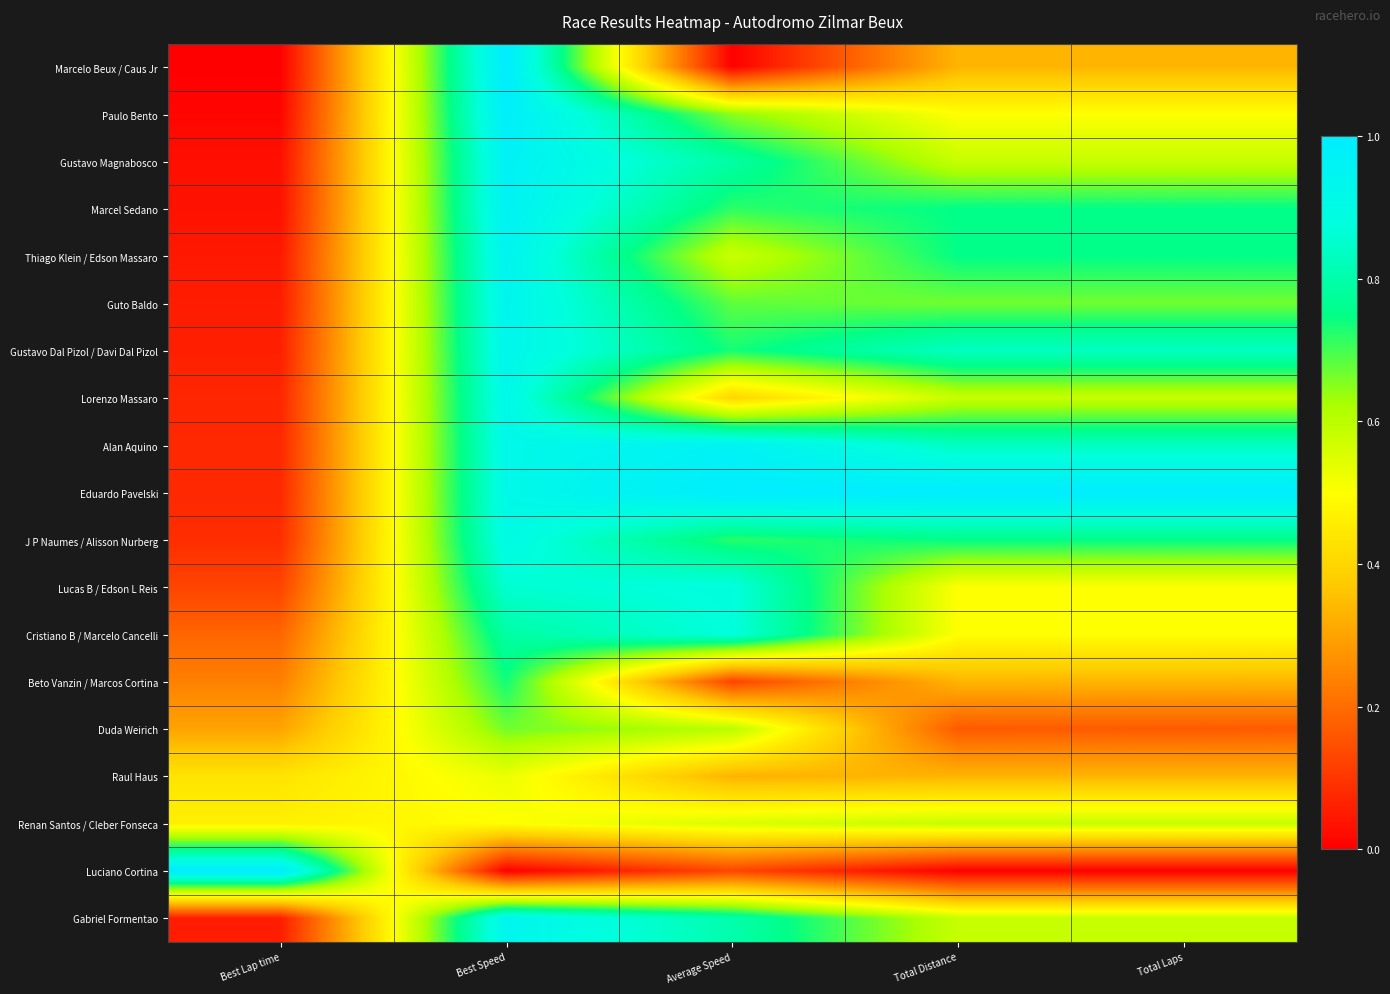

Rank the series by their maximum value, from lowest to highest.

Raul Haus, Renan Santos / Cleber Fonseca, Duda Weirich, Beto Vanzin / Marcos Cortina, Cristiano B / Marcelo Cancelli, Lucas B / Edson L Reis, J P Naumes / Alisson Nurberg, Lorenzo Massaro, Gustavo Dal Pizol / Davi Dal Pizol, Gabriel Formentao, Guto Baldo, Thiago Klein / Edson Massaro, Alan Aquino, Marcel Sedano, Gustavo Magnabosco, Paulo Bento, Marcelo Beux / Caus Jr, Eduardo Pavelski, Luciano Cortina